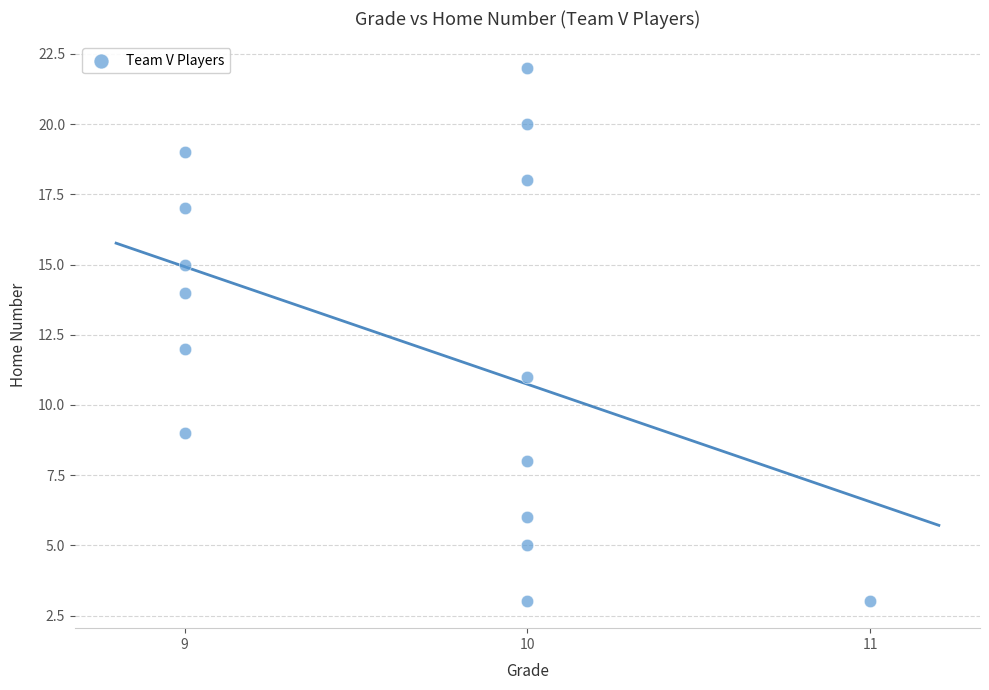

What is the range of Y values (max minus min)?

19